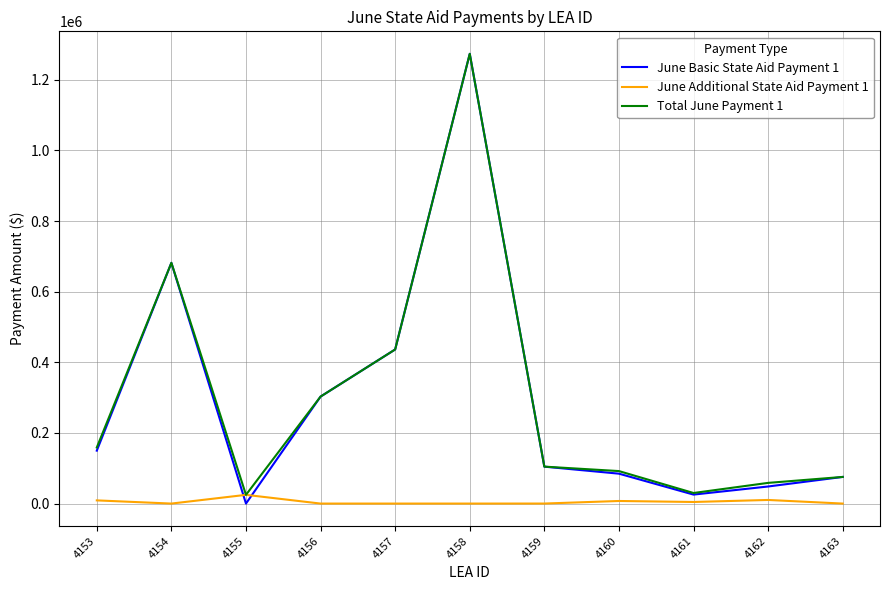

Which series ends up on top after the final intersection of June Basic State Aid Payment 1 and June Additional State Aid Payment 1?

June Basic State Aid Payment 1